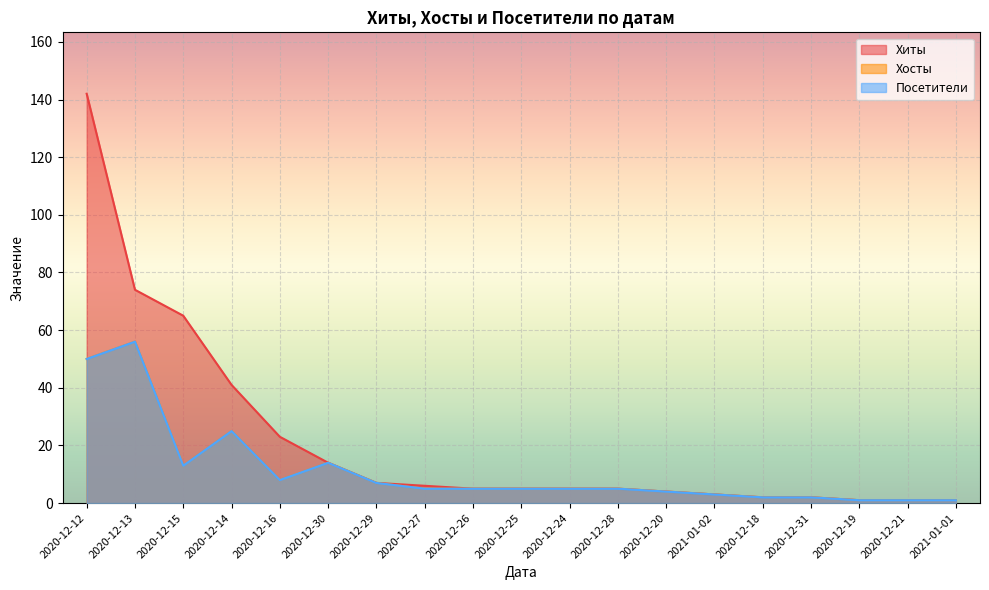

What are all the series names shown in the legend?

Хиты, Хосты, Посетители